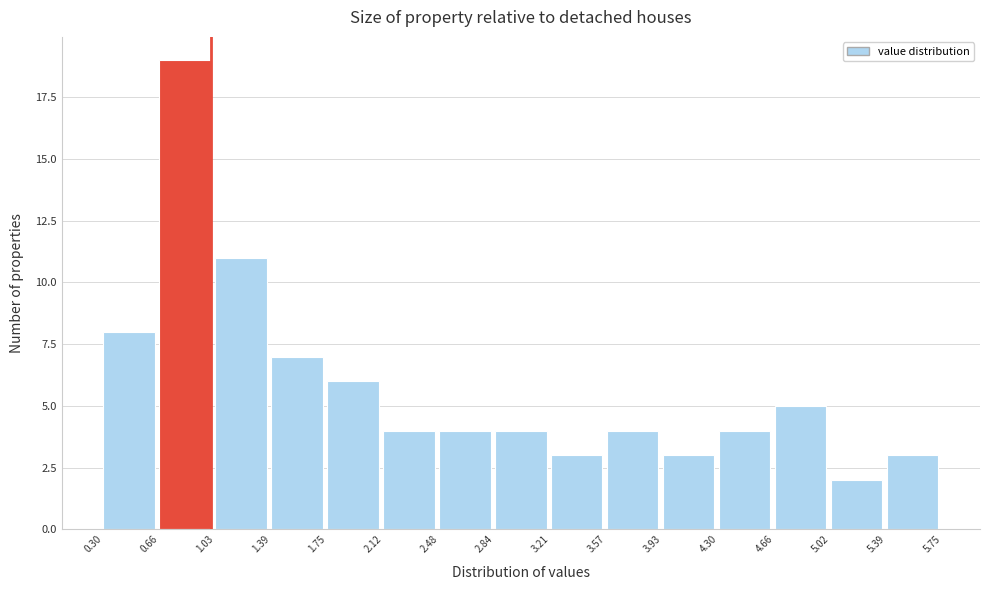

Reading left to right, transcribe this chart: for each bar, give the range it covers on the x-axis and its height. The values are not printed on the chart, so give them approximately, as read against the axis.

0.30 to 0.66: 8
0.66 to 1.03: 19
1.03 to 1.39: 11
1.39 to 1.75: 7
1.75 to 2.12: 6
2.12 to 2.48: 4
2.48 to 2.84: 4
2.84 to 3.21: 4
3.21 to 3.57: 3
3.57 to 3.93: 4
3.93 to 4.30: 3
4.30 to 4.66: 4
4.66 to 5.02: 5
5.02 to 5.39: 2
5.39 to 5.75: 3